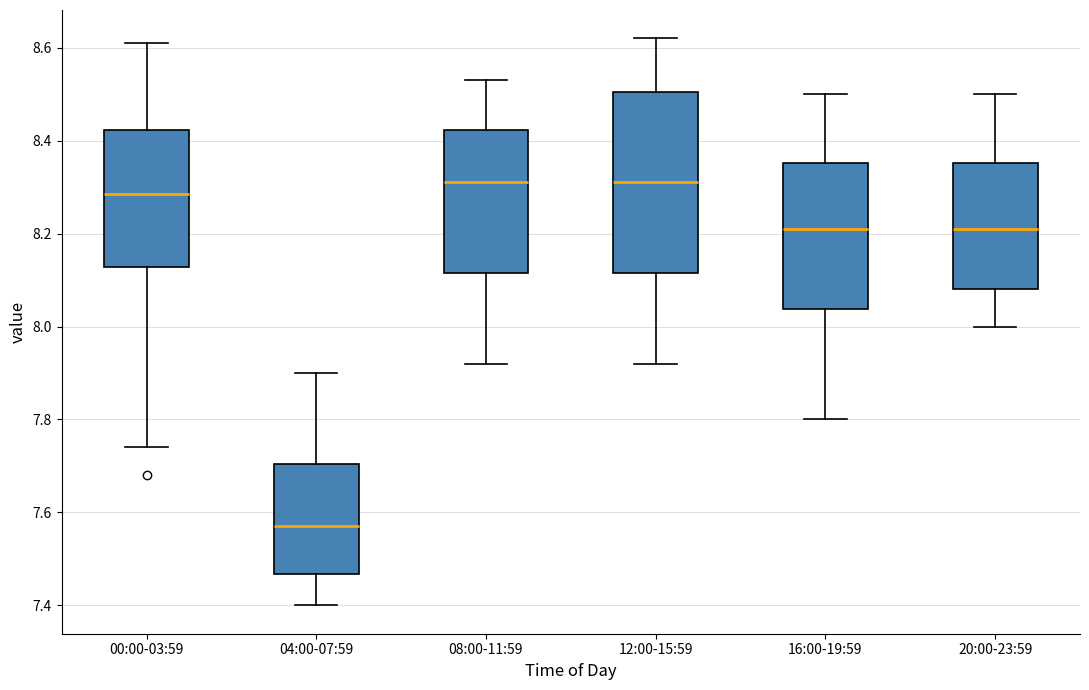

Which box's median line is the lowest?

04:00-07:59